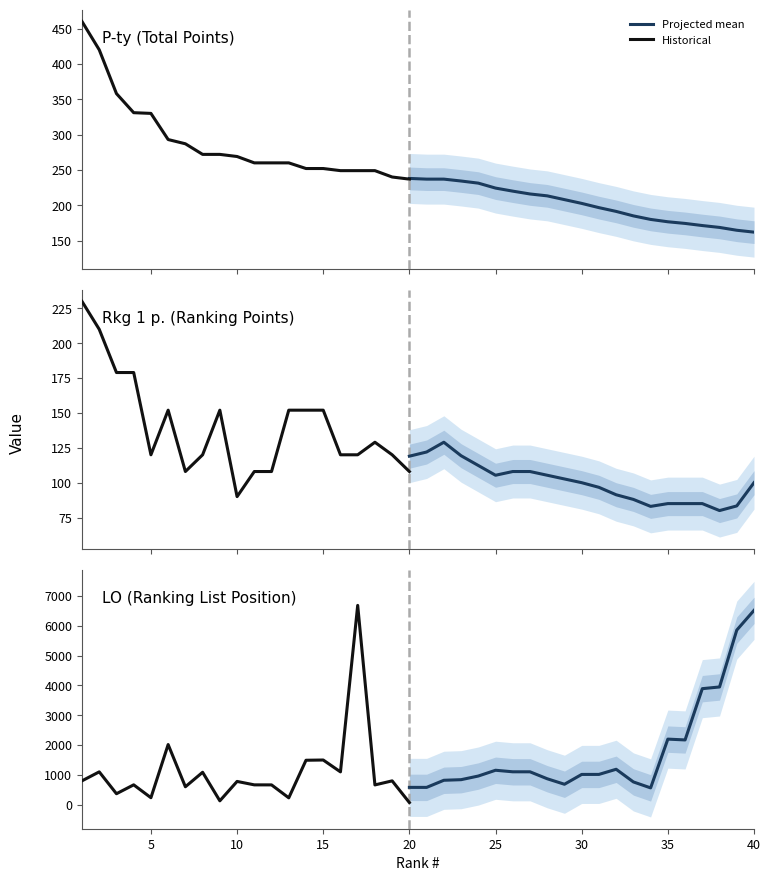

The Rkg 1 p. series shows 358 at 1. True or false?

False